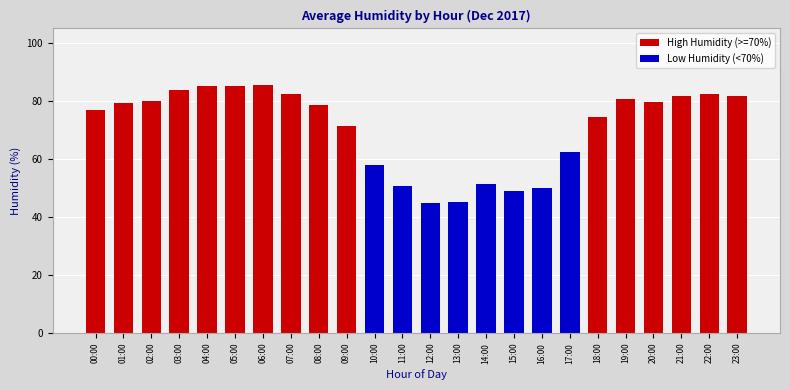

List the series in order of their overall mean, highest first.

High Humidity (>=70%), Low Humidity (<70%)